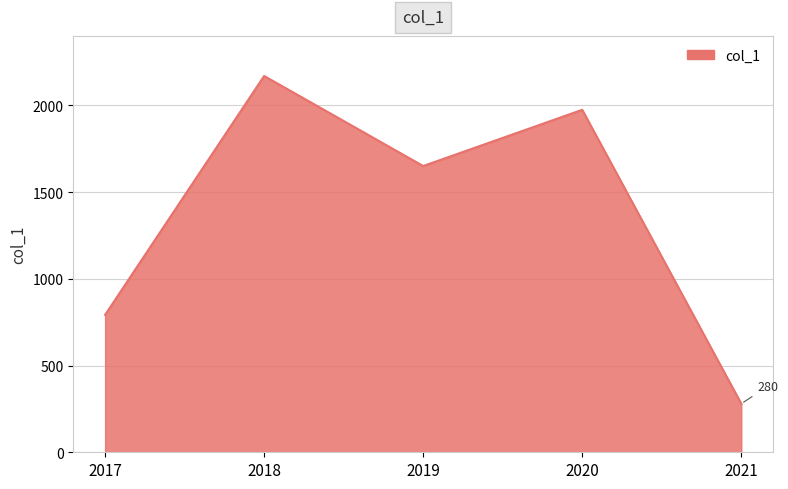

What is the sum of all values?

6865